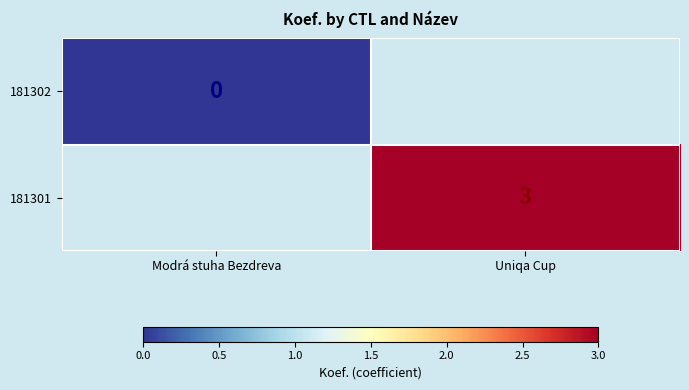

The value of 181301 at Uniqa Cup is 3. True or false?

True